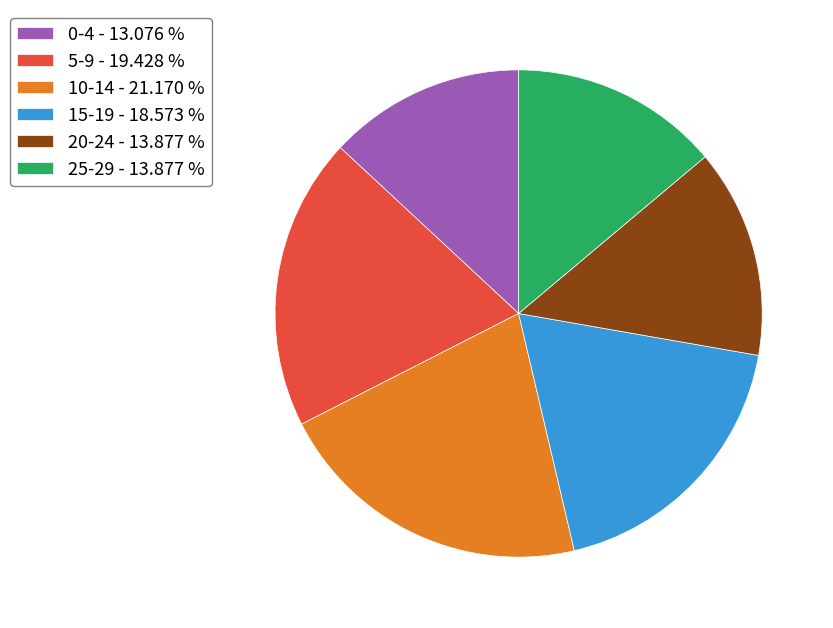

How many segments does this pie chart have?

6